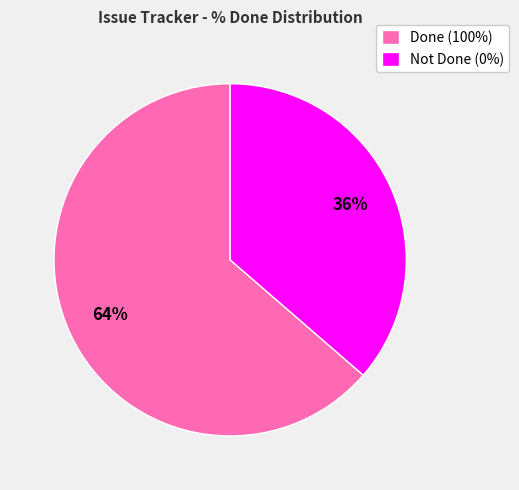

Combined, do Done (100%) and Not Done (0%) account for over 50%?

Yes